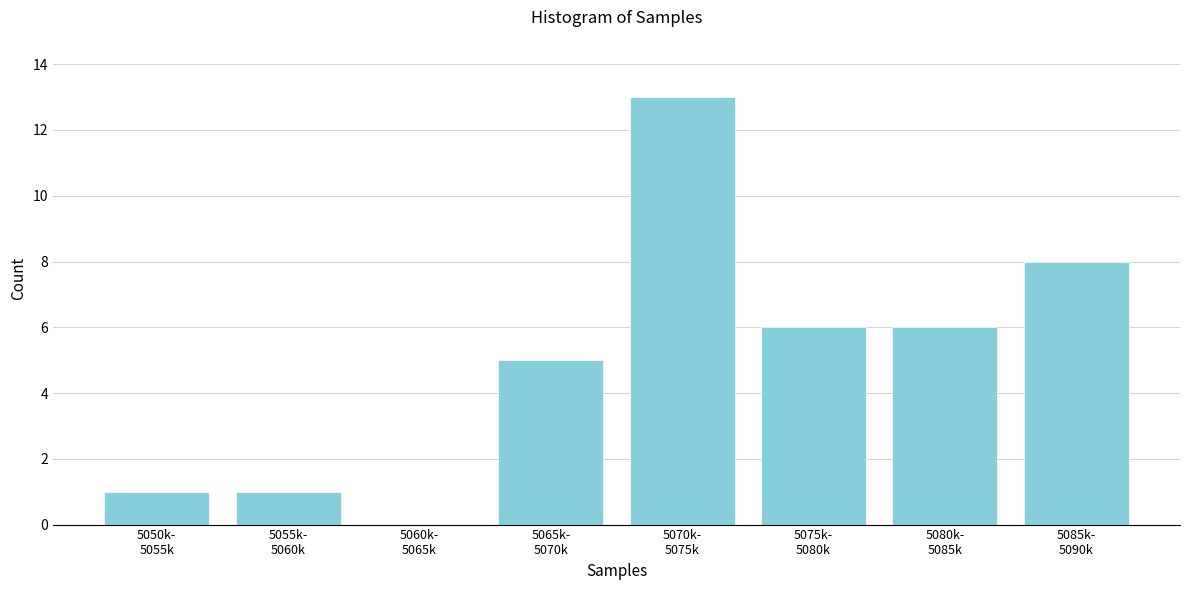

What is the sum of all values?

40